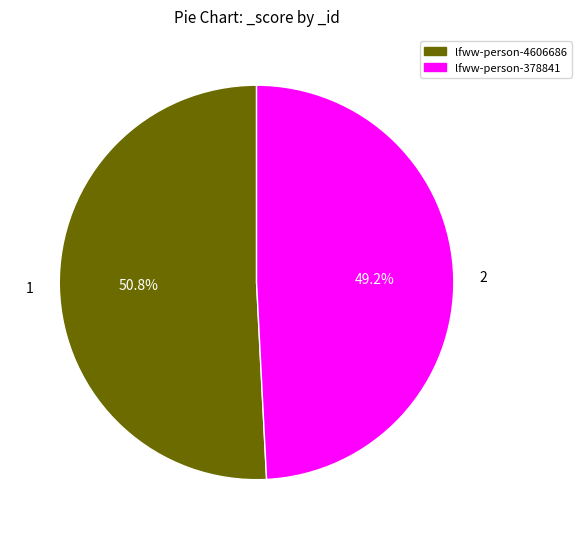

Which category accounts for the majority?

lfww-person-4606686